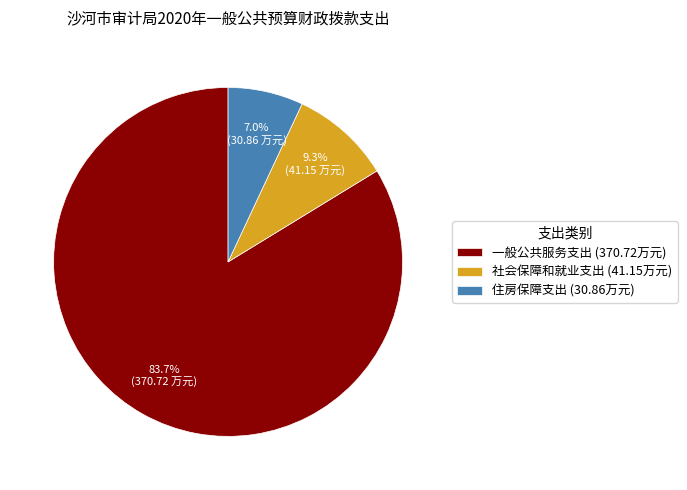

How much of the chart is everything except 住房保障支出?

93.0%